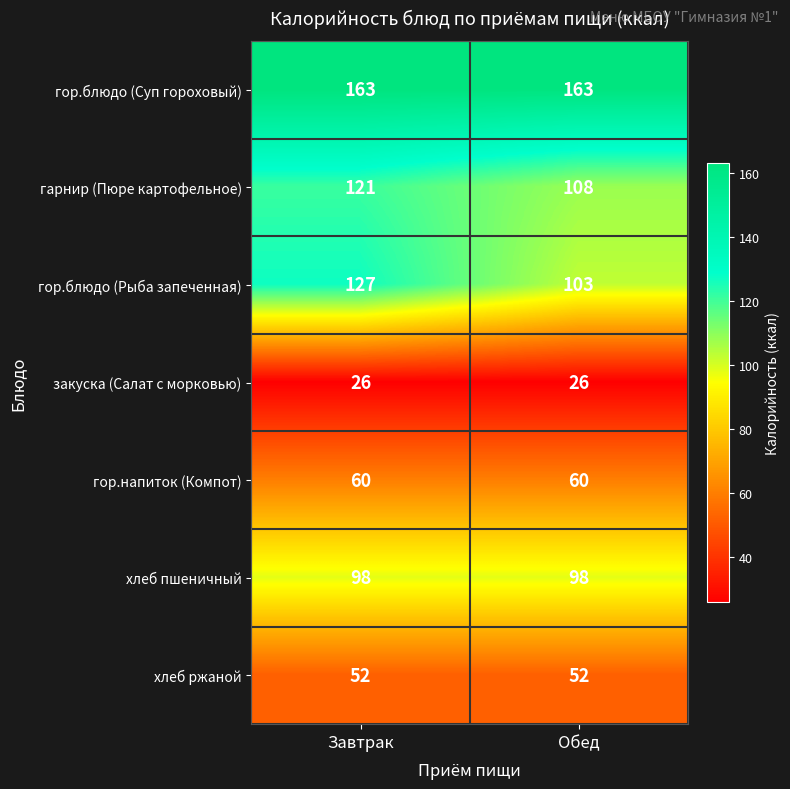

Rank the series at Завтрак from lowest to highest value.

закуска (Салат с морковью), хлеб ржаной, гор.напиток (Компот), хлеб пшеничный, гарнир (Пюре картофельное), гор.блюдо (Рыба запеченная), гор.блюдо (Суп гороховый)